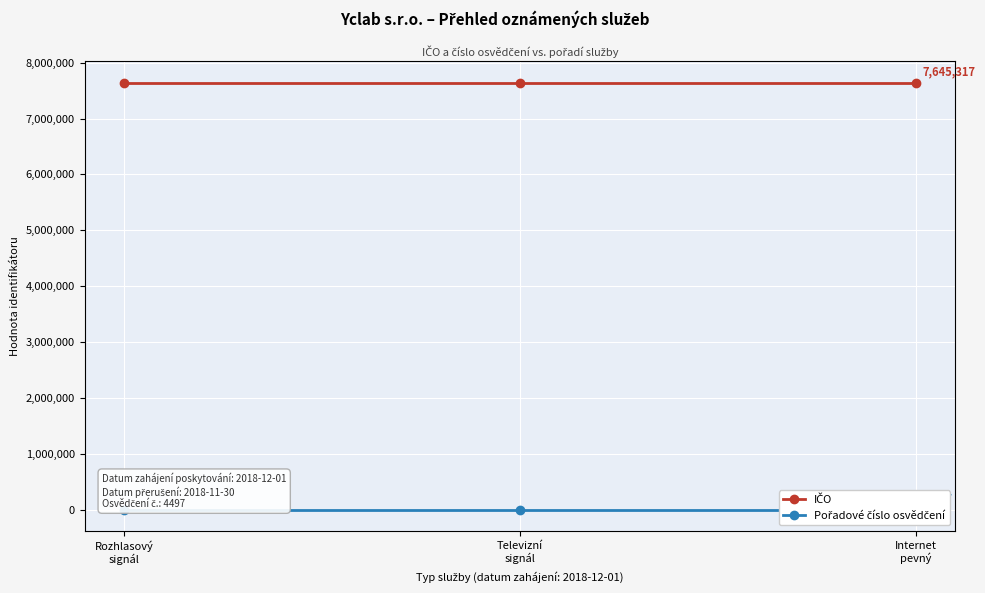

What is the sum of all IČO values?

22935951